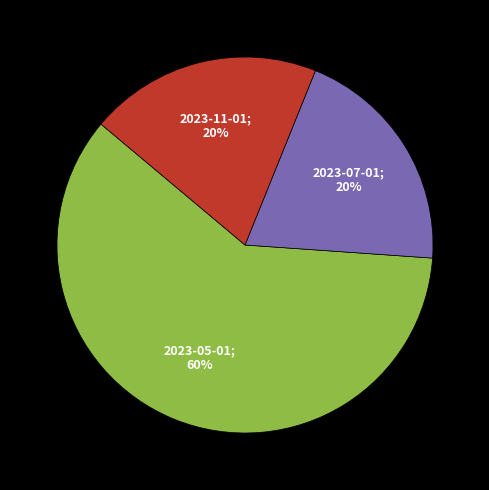

To the nearest percent, what is the difference between the largest and smallest slice percentages?

40%